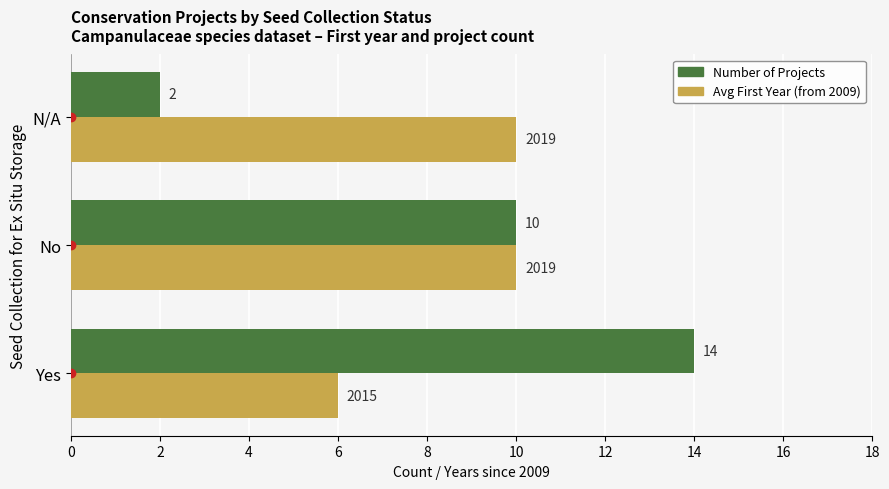

What is the sum of all Avg First Year (from 2009) values?

26